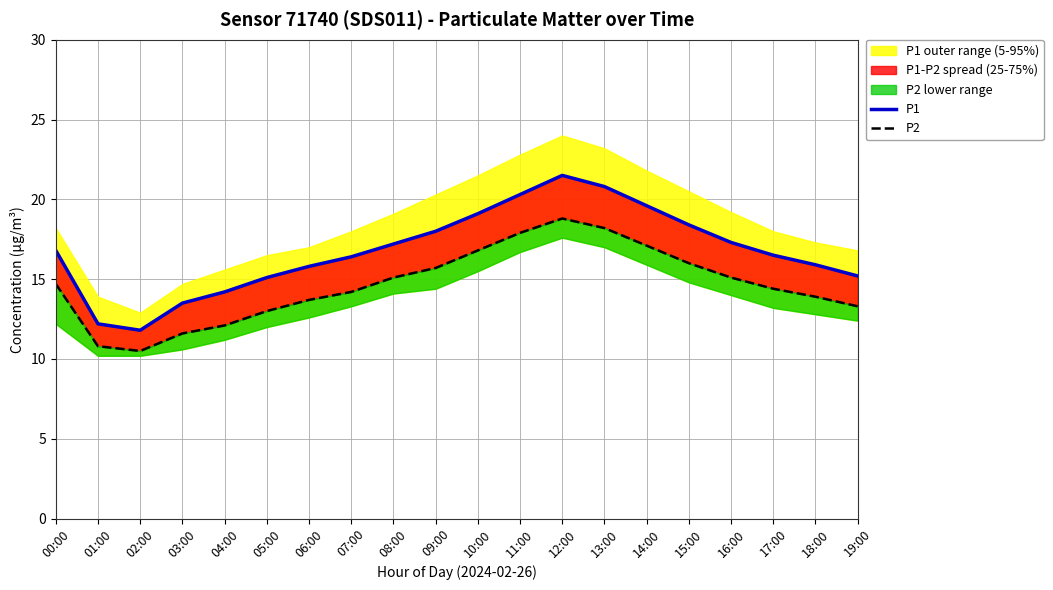

Reading left to right, list all the values displayed in this chart.

P1: 00:00=16.8	01:00=12.2	02:00=11.8	03:00=13.5	04:00=14.2	05:00=15.1	06:00=15.8	07:00=16.4	08:00=17.2	09:00=18.0	10:00=19.1	11:00=20.3	12:00=21.5	13:00=20.8	14:00=19.6	15:00=18.4	16:00=17.3	17:00=16.5	18:00=15.9	19:00=15.2
P2: 00:00=14.7	01:00=10.8	02:00=10.5	03:00=11.6	04:00=12.1	05:00=13.0	06:00=13.7	07:00=14.2	08:00=15.1	09:00=15.7	10:00=16.8	11:00=17.9	12:00=18.8	13:00=18.2	14:00=17.1	15:00=16.0	16:00=15.1	17:00=14.4	18:00=13.9	19:00=13.3